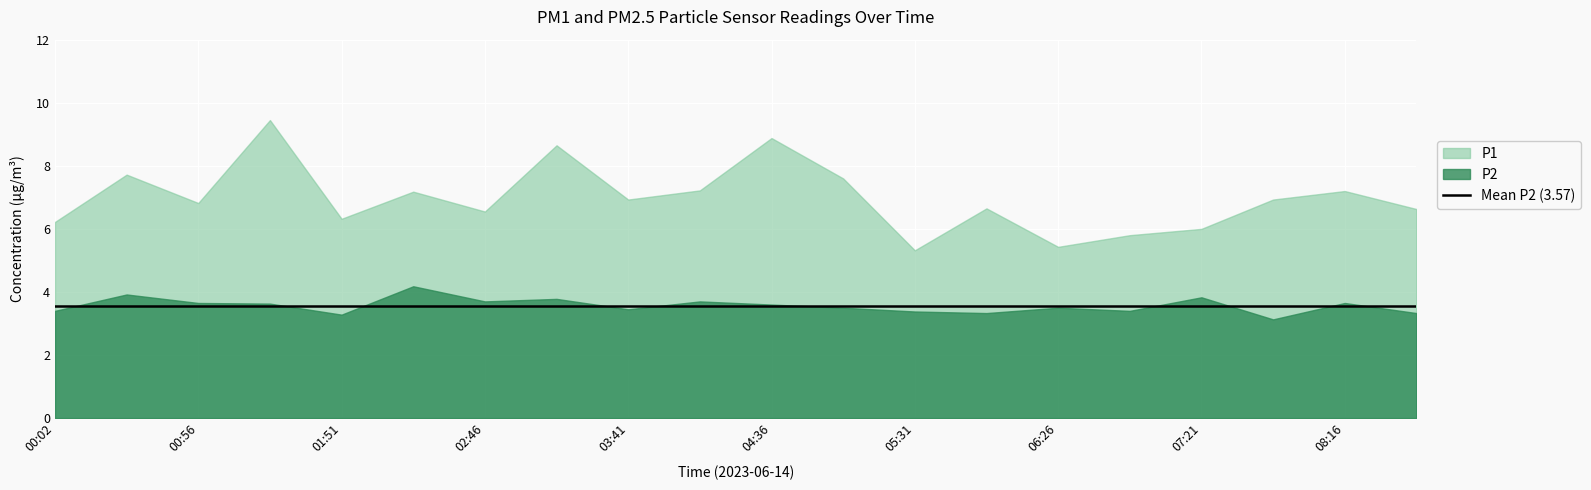

At how many categories does at least one series exceed 5?

20